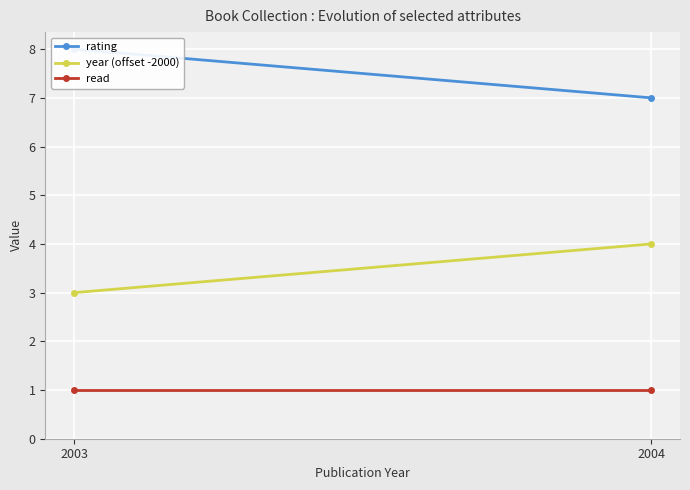

What is the minimum value shown in the chart?

1